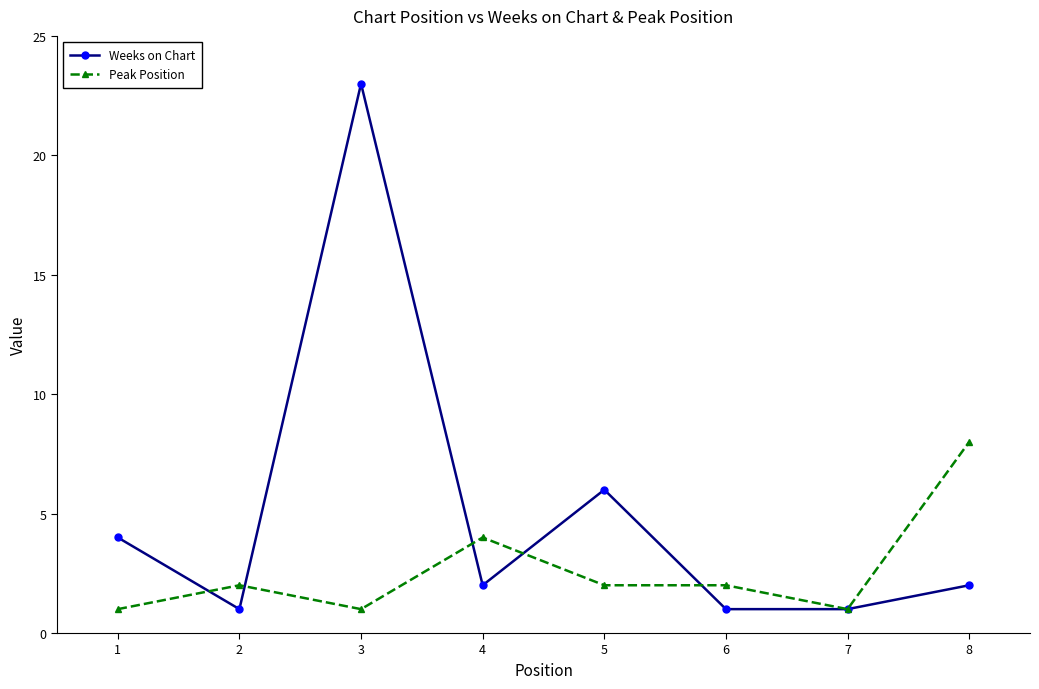

Reading left to right, list all the values displayed in this chart.

Weeks on Chart: 1=4	2=1	3=23	4=2	5=6	6=1	7=1	8=2
Peak Position: 1=1	2=2	3=1	4=4	5=2	6=2	7=1	8=8